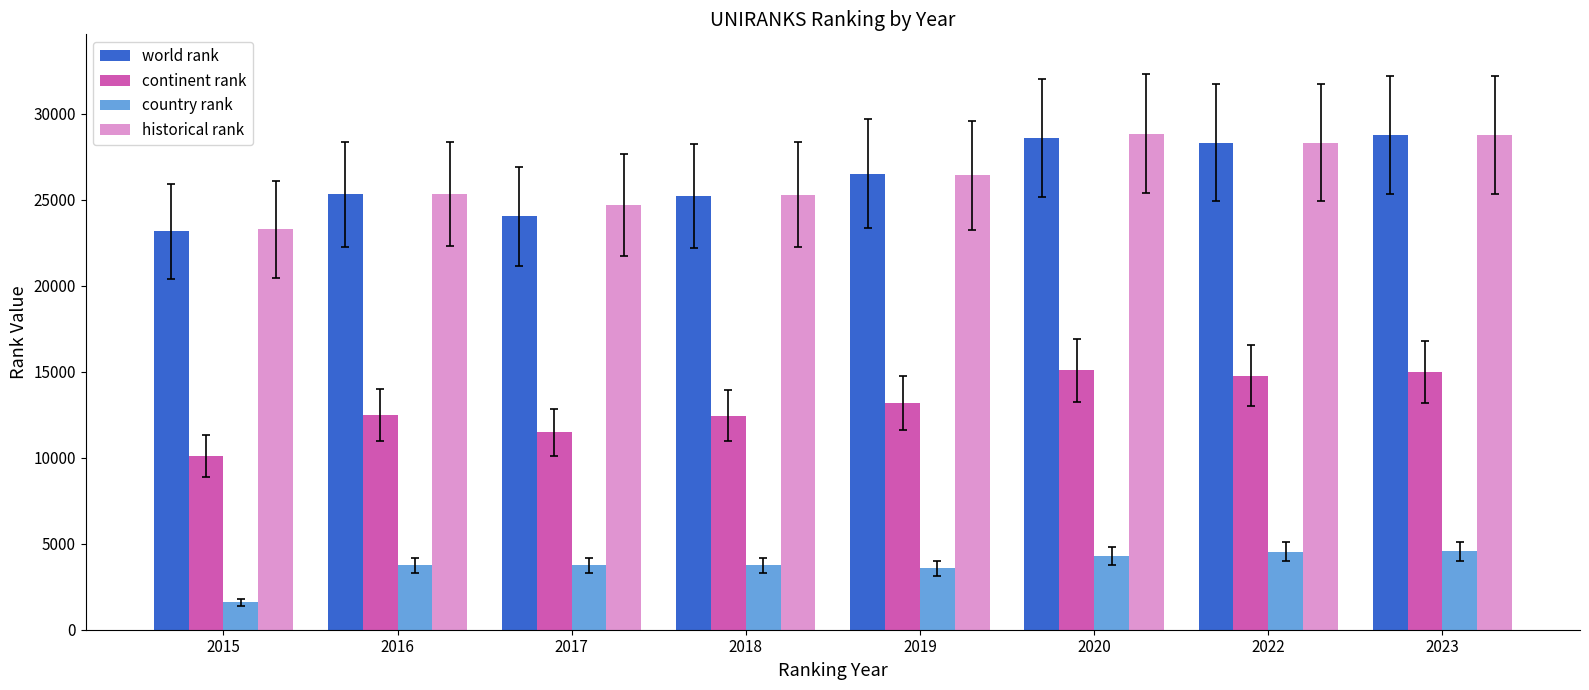

Between 2015 and 2019, which series saw the biggest shift?

world rank